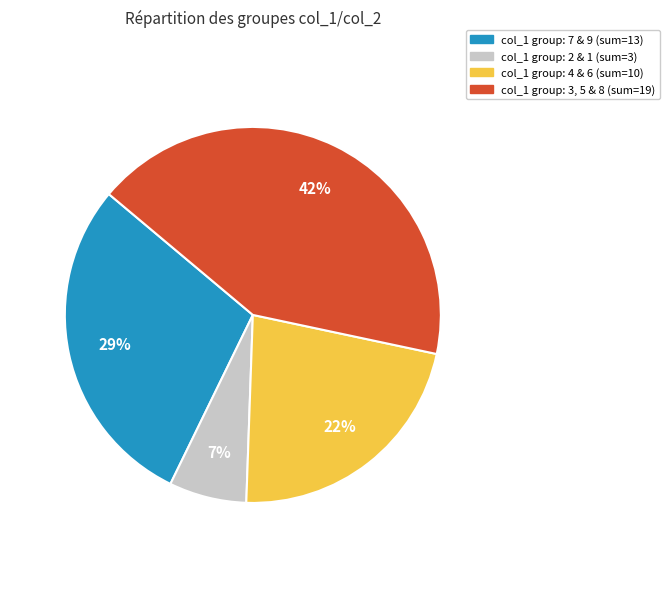

To the nearest percent, what is the average slice percentage?

25%